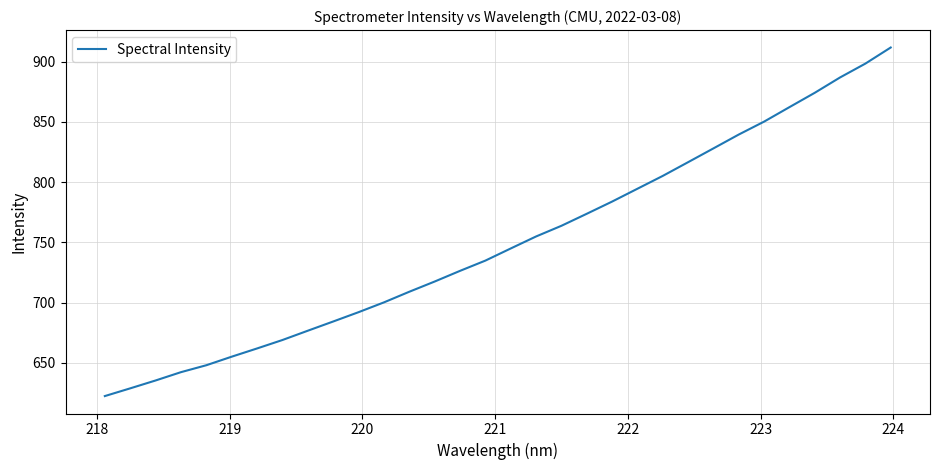

What is the smallest value displayed?

622.4